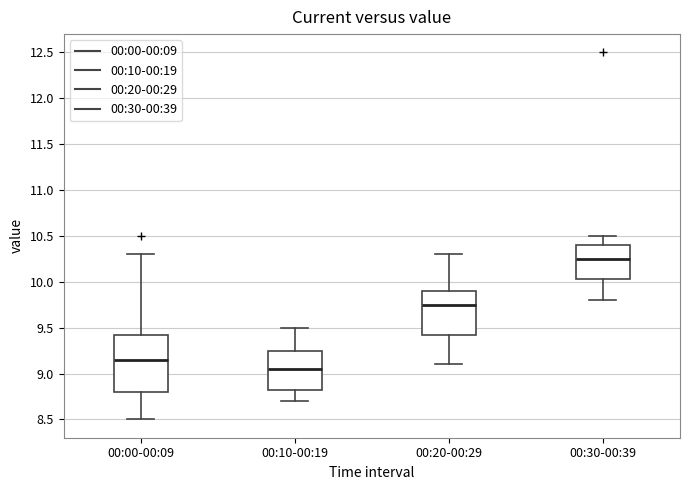

Which box is the tallest, from its lower edge to its upper edge?

00:00-00:09